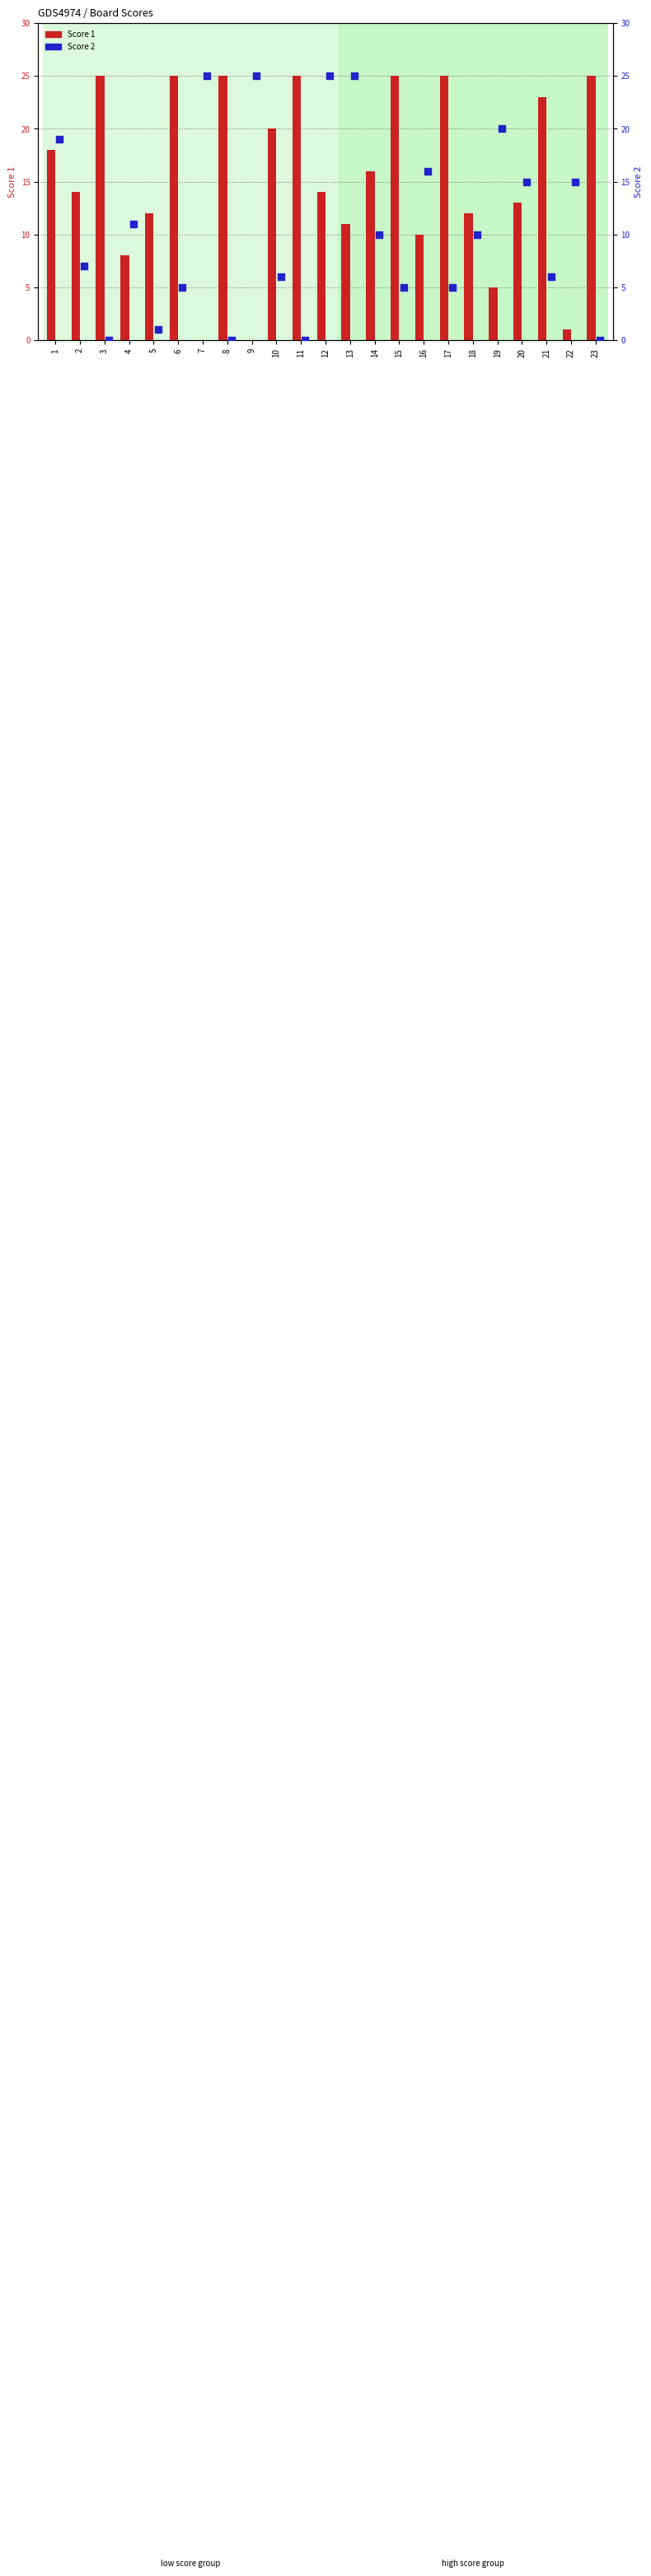

At which category is the sum across all series the highest?

12